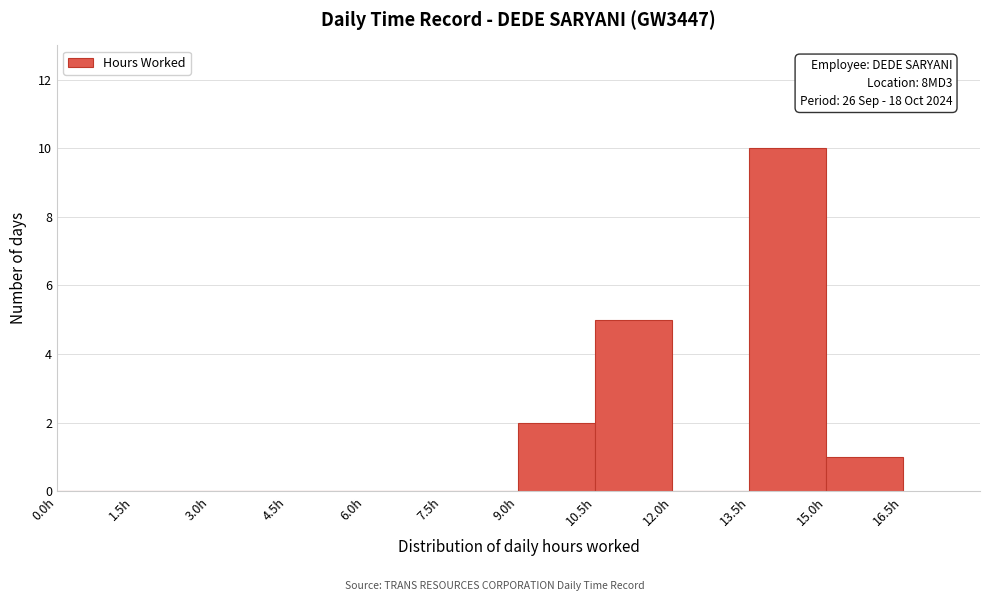

Which range on the x-axis has the tallest bar?

13.5 to 15.0